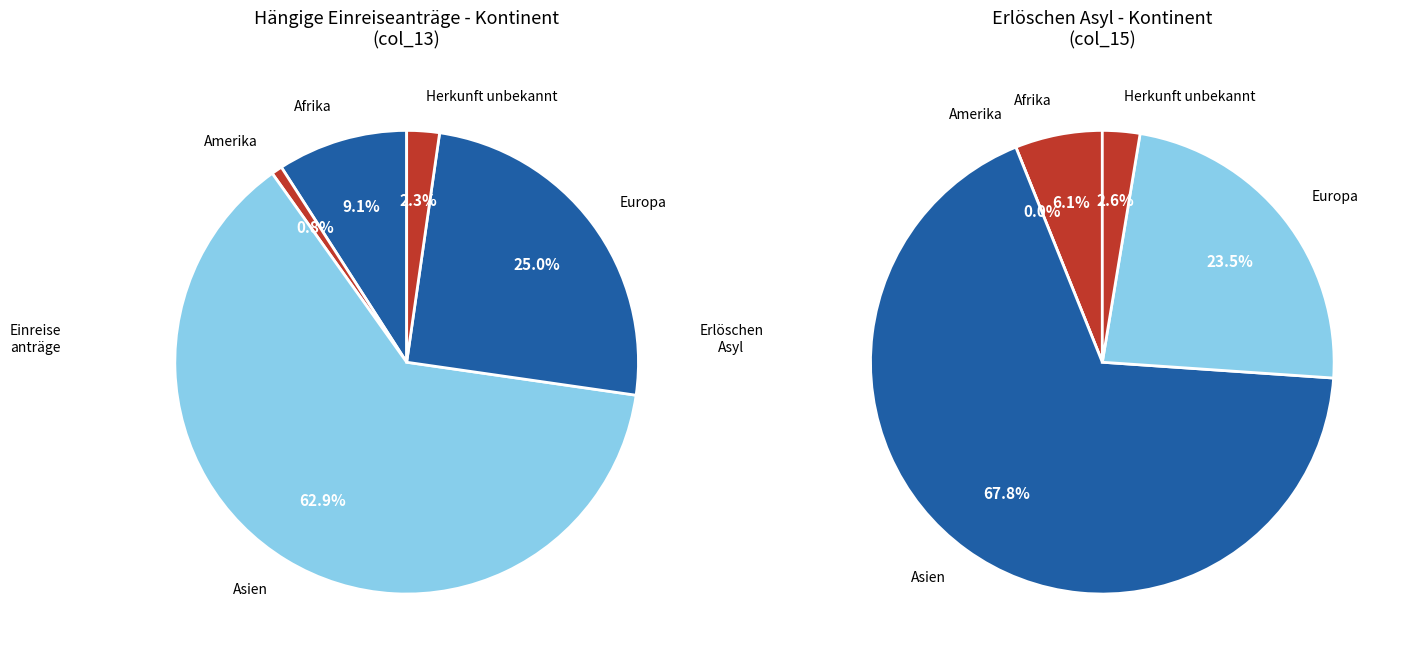

Does any single category account for the majority?

Yes